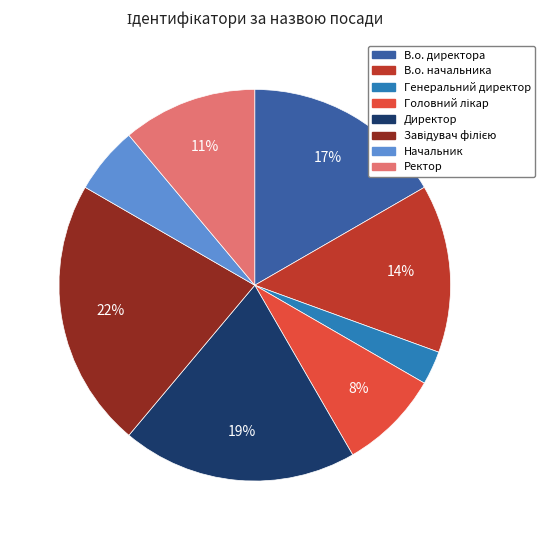

Is there any slice that represents more than half of the pie?

No